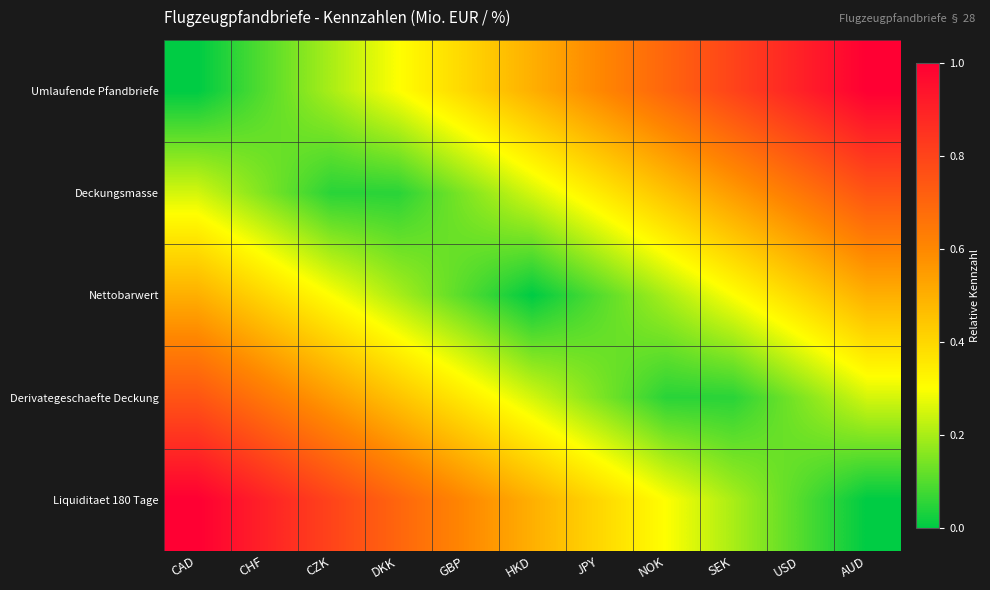

How many series are shown in this chart?

5